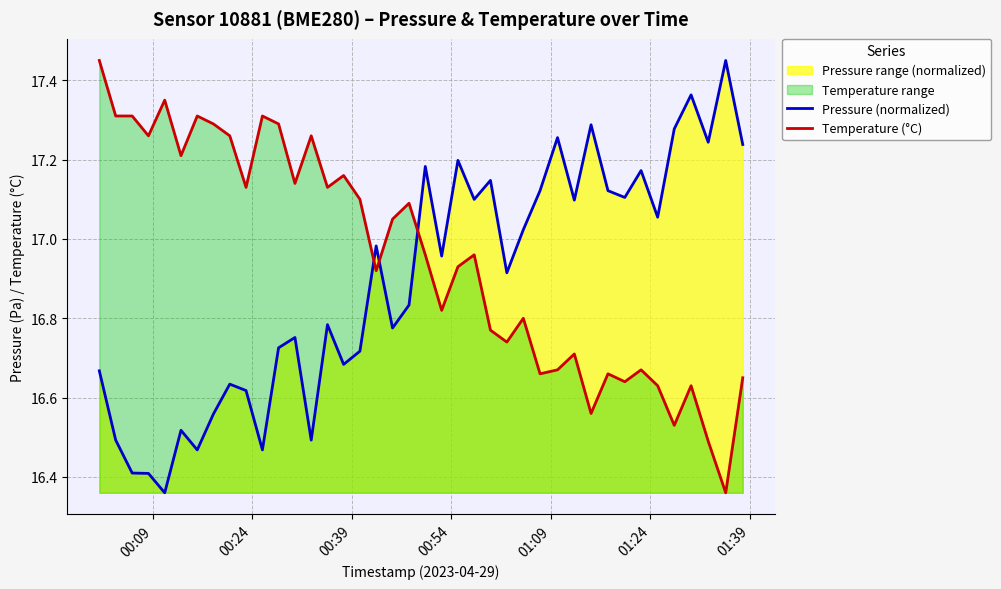

Which series has the largest total across all categories?

Temperature (°C)